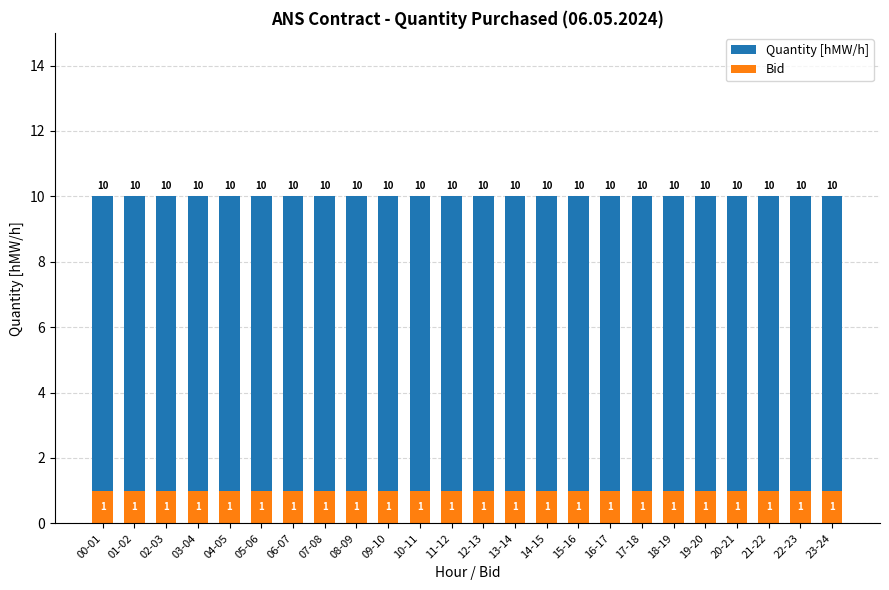

How many categories are shown in the chart?

24